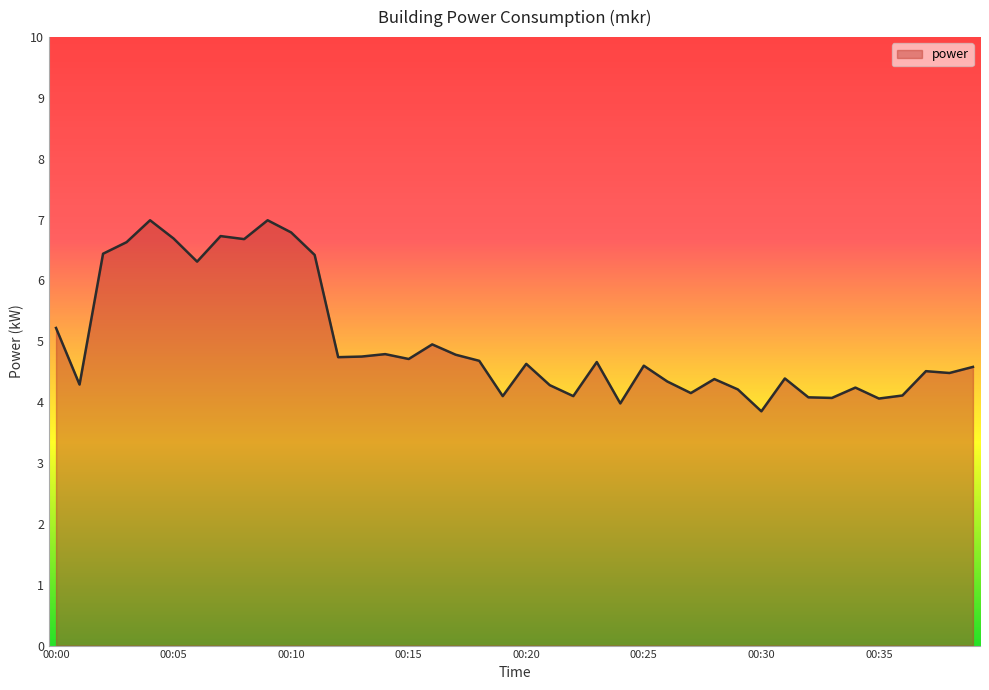

What is the difference between the maximum and minimum values?

3.1